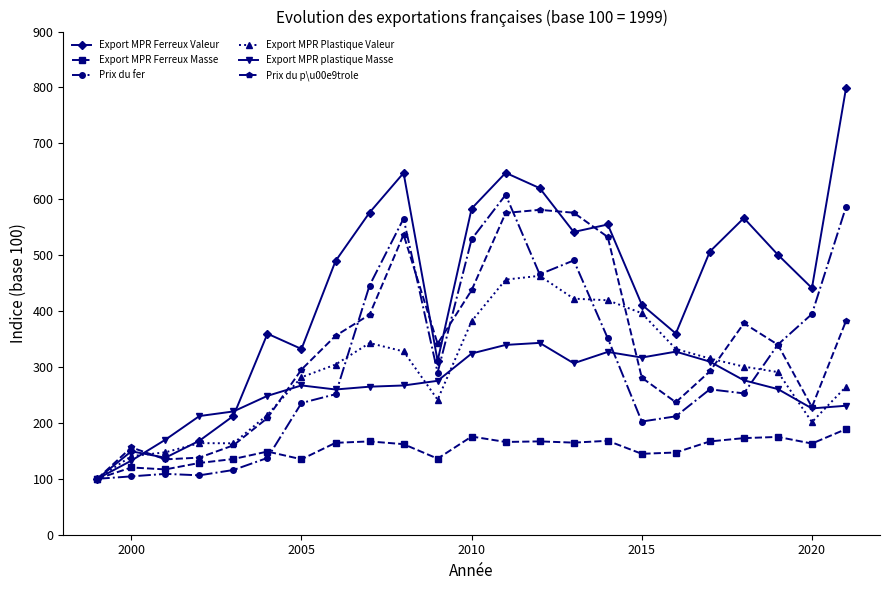

What is the difference between the maximum and minimum values in the Export MPR Ferreux Valeur series?

698.2